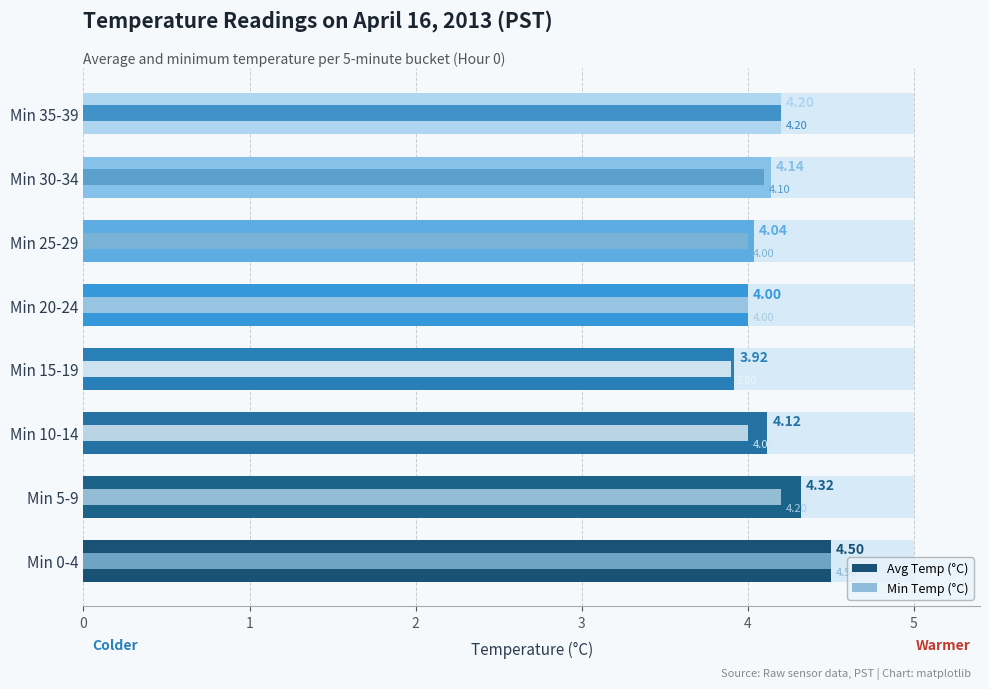

Count the Min Temp (°C) values in the range 4 to 5.

7